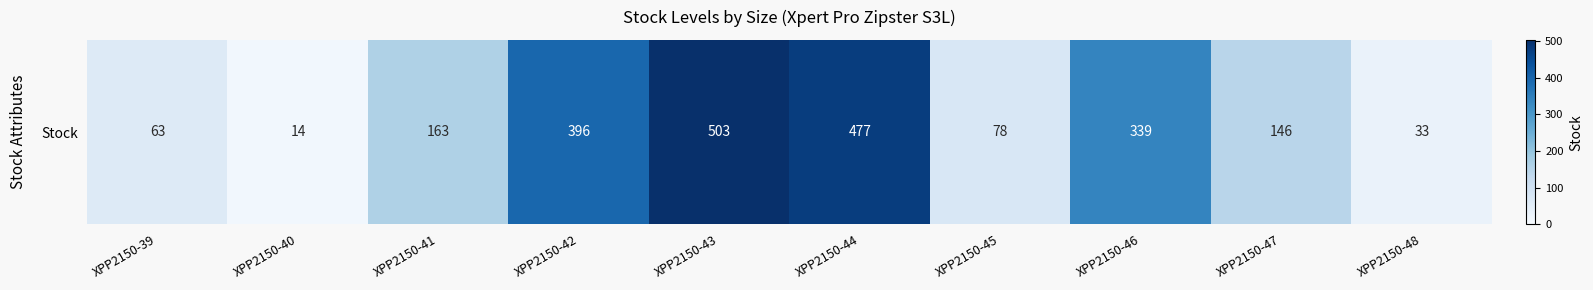

Reading left to right, list all the values displayed in this chart.

63	14	163	396	503	477	78	339	146	33